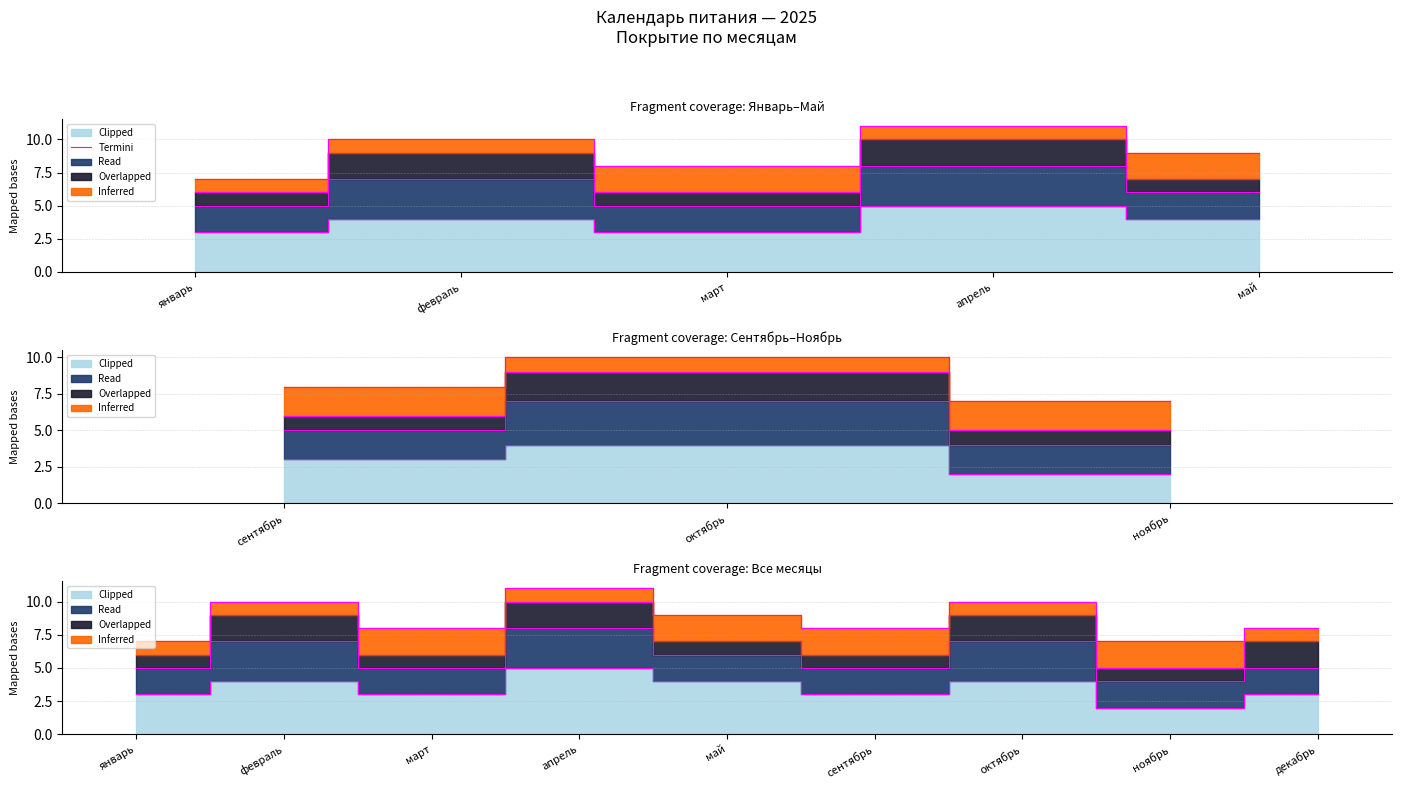

What value does the data have at январь?

3